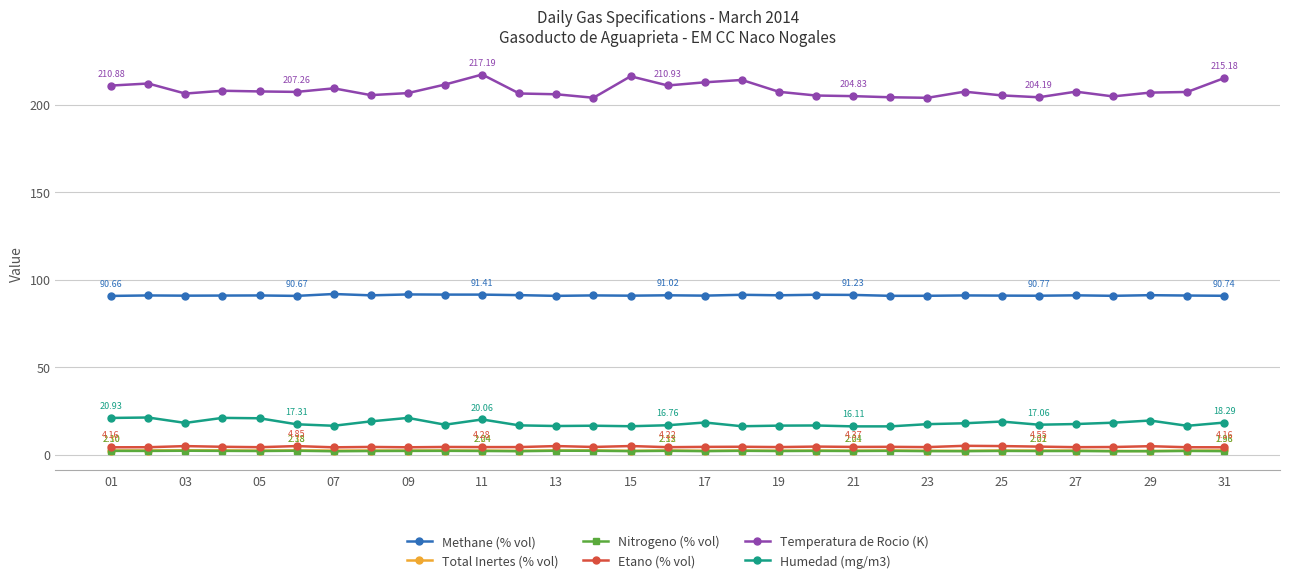

Which series has the widest spread of values?

Temperatura de Rocio (K)